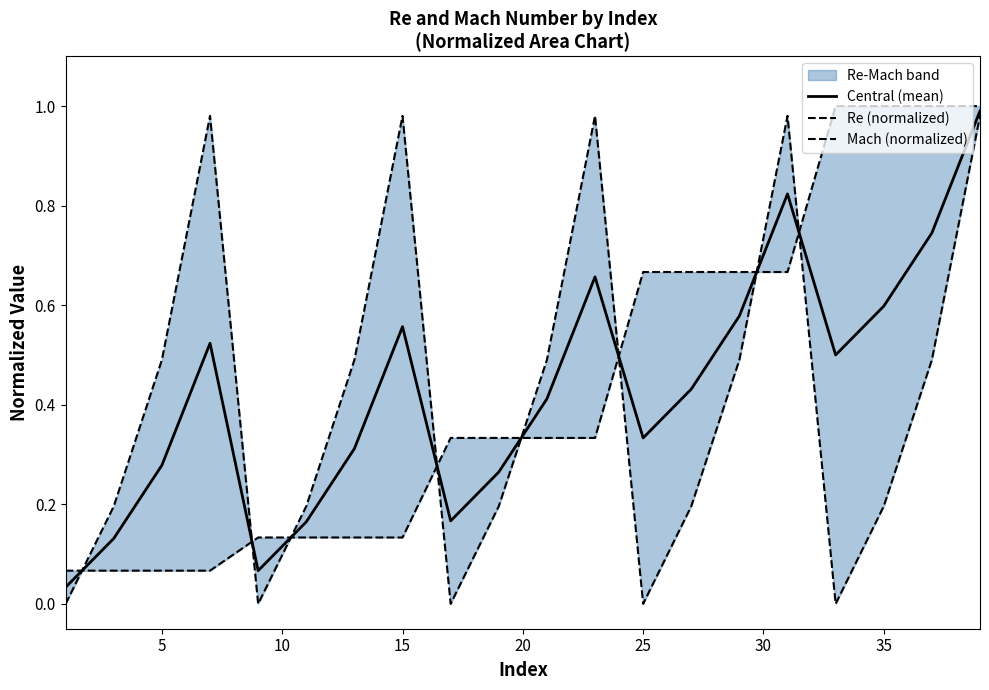

Reading left to right, what are all the values shown in this chart?

Central (mean): 0.0	0.1	0.3	0.5	0.1	0.2	0.3	0.6	0.2	0.3	0.4	0.7	0.3	0.4	0.6	0.8	0.5	0.6	0.7	1.0
Re (normalized): 0.1	0.1	0.1	0.1	0.1	0.1	0.1	0.1	0.3	0.3	0.3	0.3	0.7	0.7	0.7	0.7	1.0	1.0	1.0	1.0
Mach (normalized): 0.0	0.2	0.5	1.0	0.0	0.2	0.5	1.0	0.0	0.2	0.5	1.0	0.0	0.2	0.5	1.0	0.0	0.2	0.5	1.0